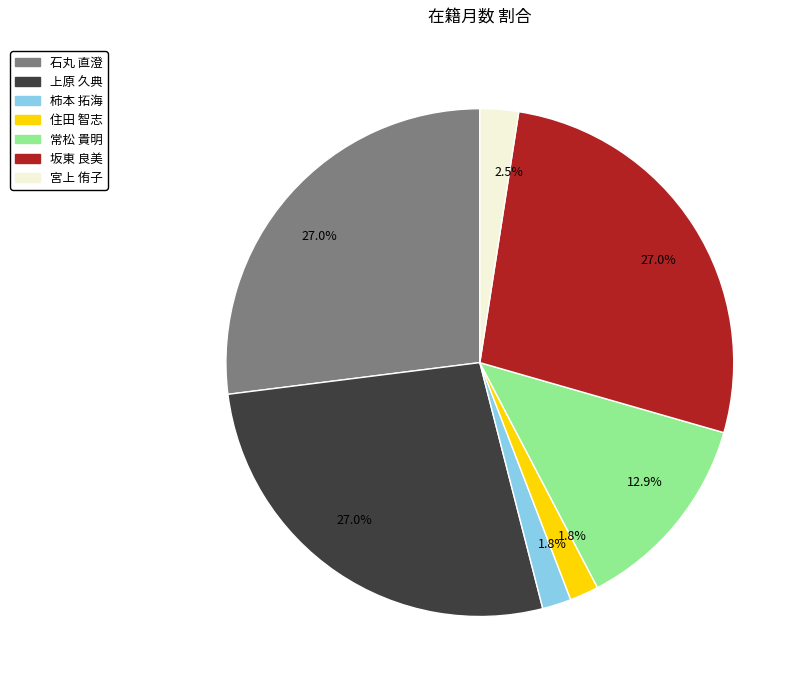

Does any single category account for the majority?

No